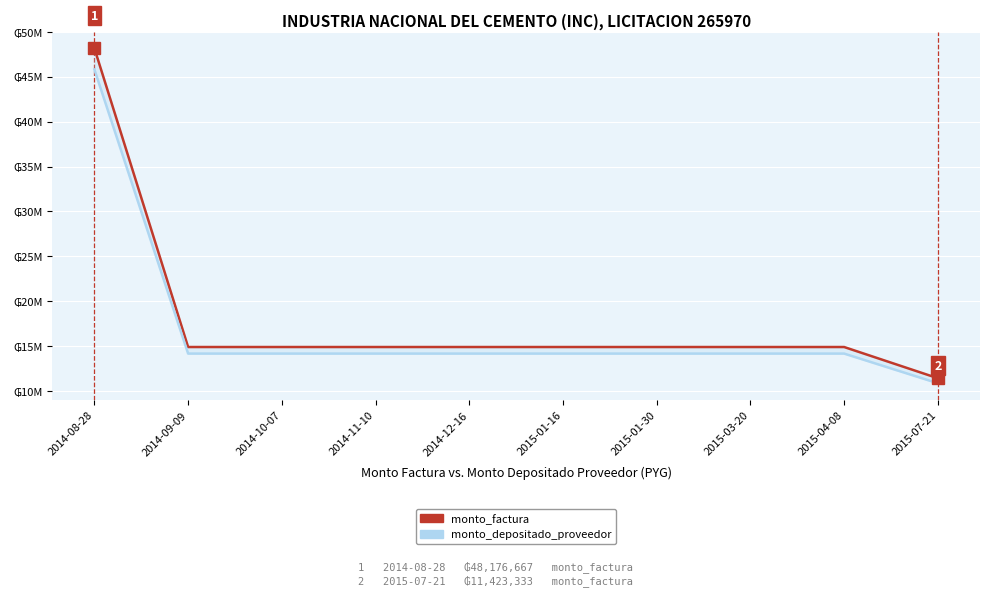

Rank the series by their average value, from highest to lowest.

monto_factura, monto_depositado_proveedor